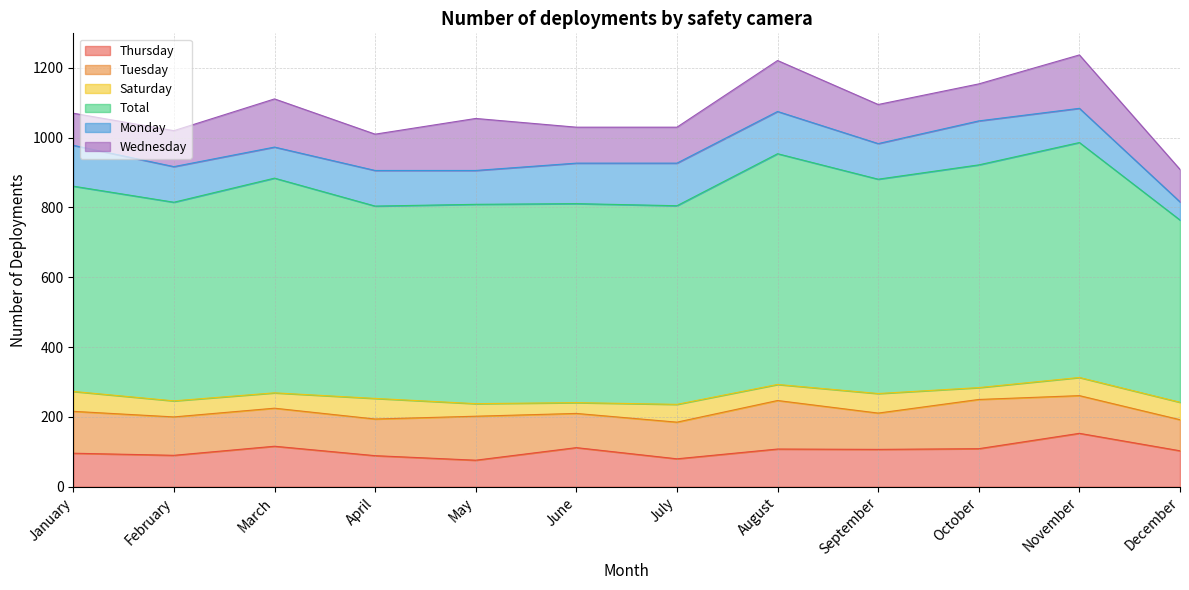

Read the Saturday value at February, to the nearest 10.

50